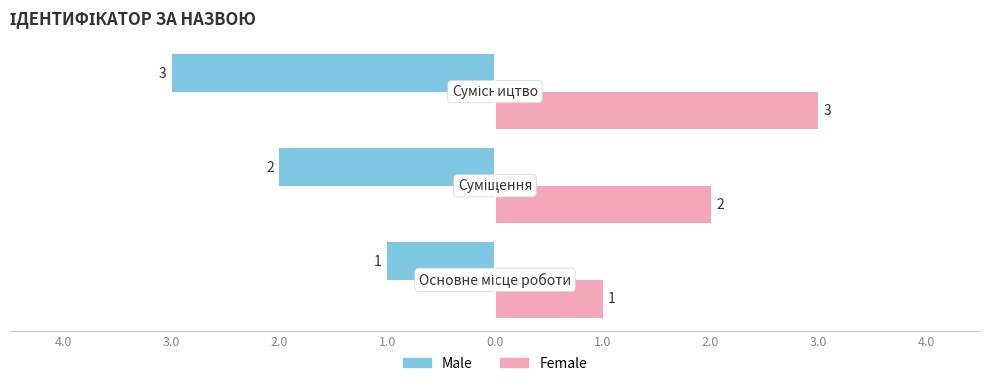

What are all the series names shown in the legend?

Male, Female